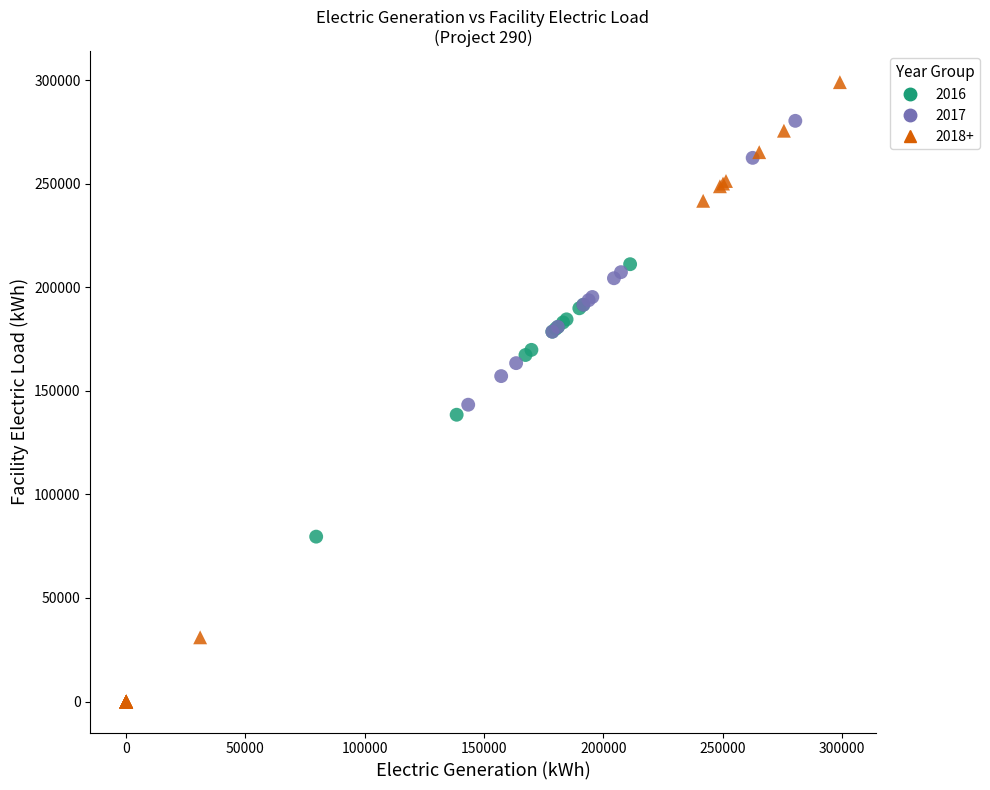

Which series reaches the minimum Y coordinate?

2018+